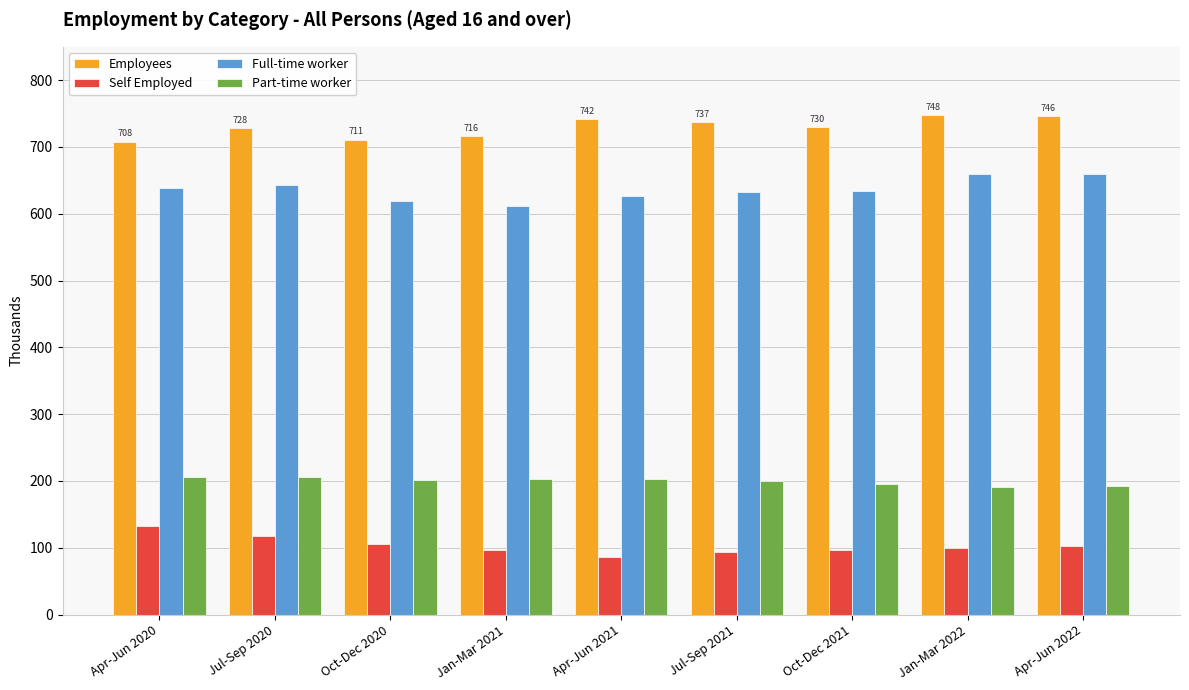

What is the smallest value displayed?

86